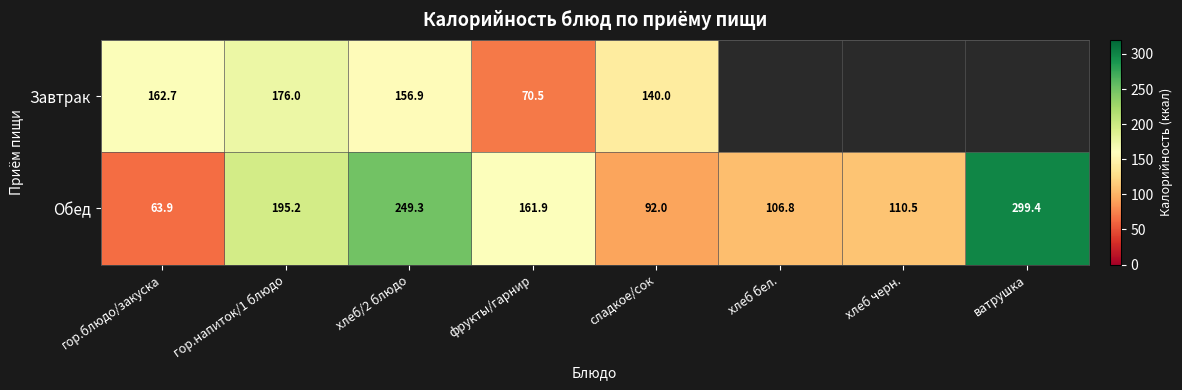

Which category has the lowest value in the Обед series?

гор.блюдо/закуска